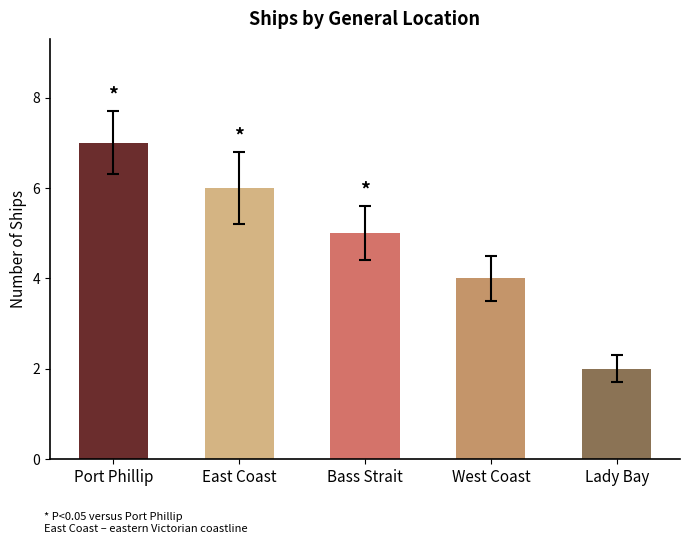

What value does the data have at Lady Bay?

2